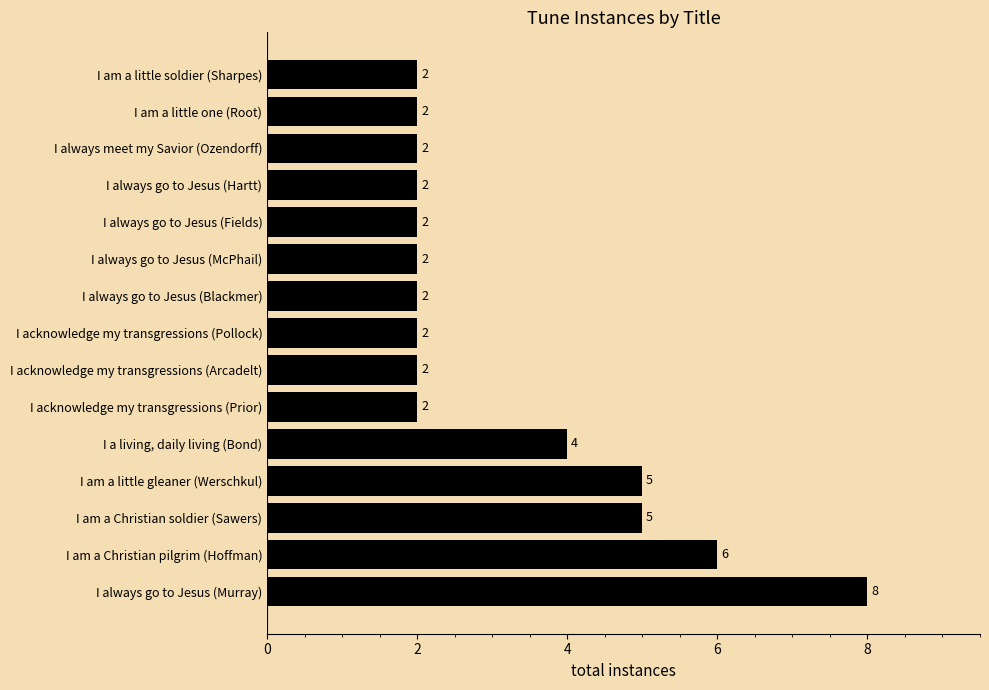

True or false: the data shows 1 at I always meet my Savior (Ozendorff).

False